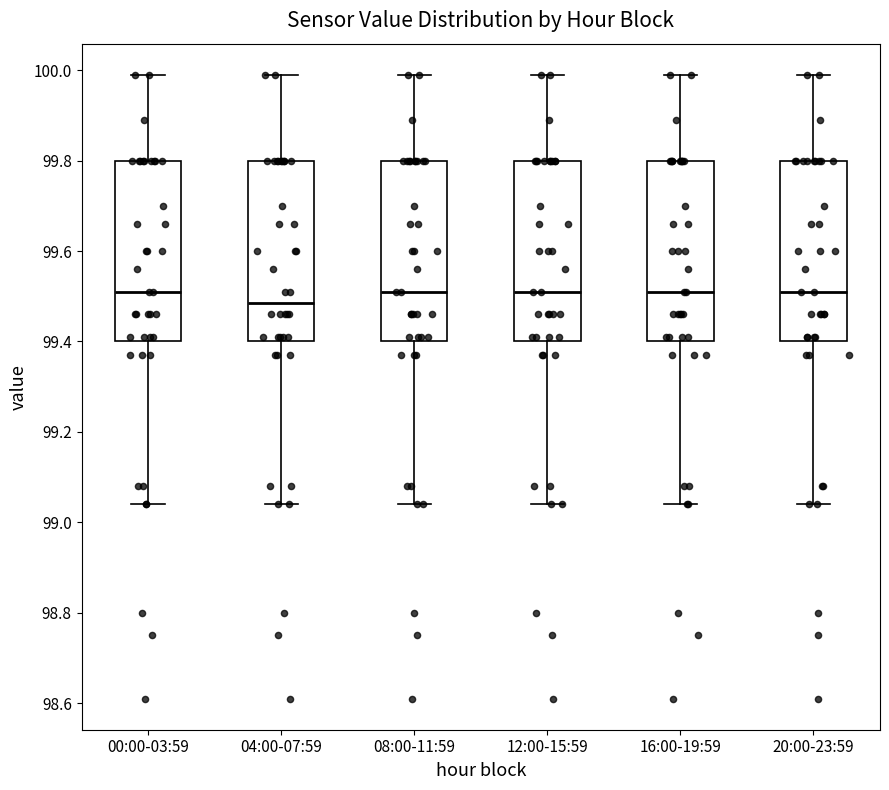

Which box has the lowest median line?

04:00-07:59